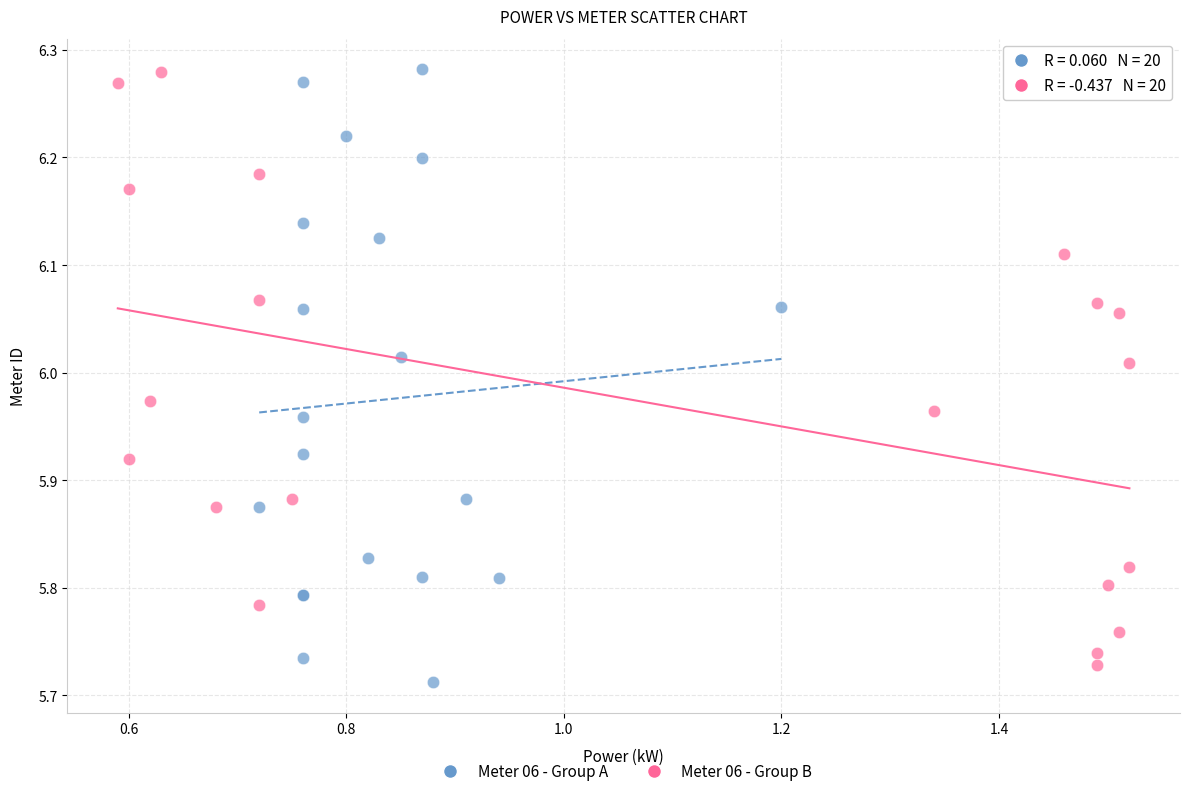

What are all the series names shown in the legend?

Meter 06 - Group A, Meter 06 - Group B